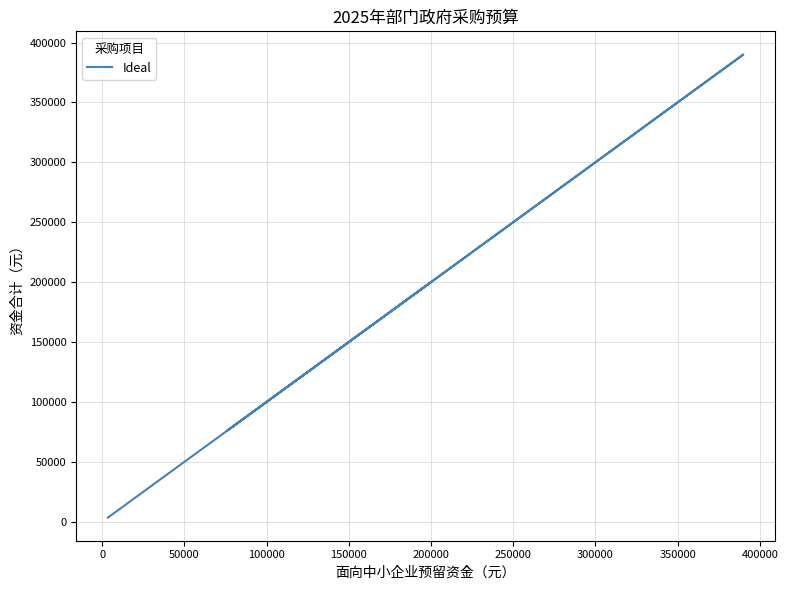

How many points are lower than both their immediate neighbors (excluding endpoints)?

1